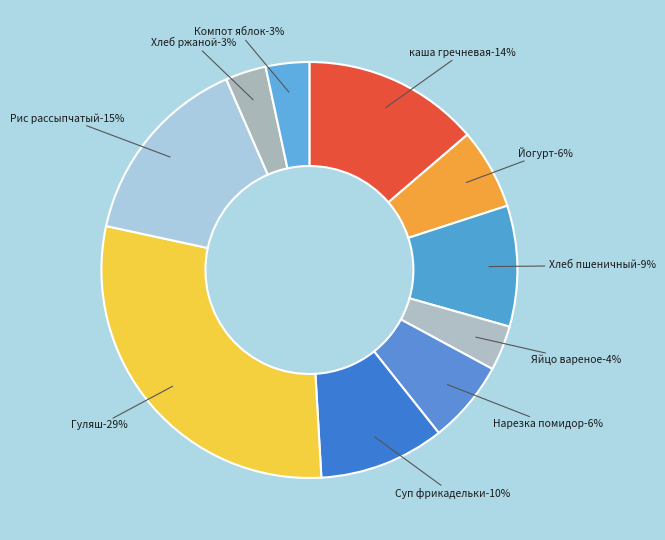

To the nearest percent, what is the difference between the largest and smallest slice percentages?

26%